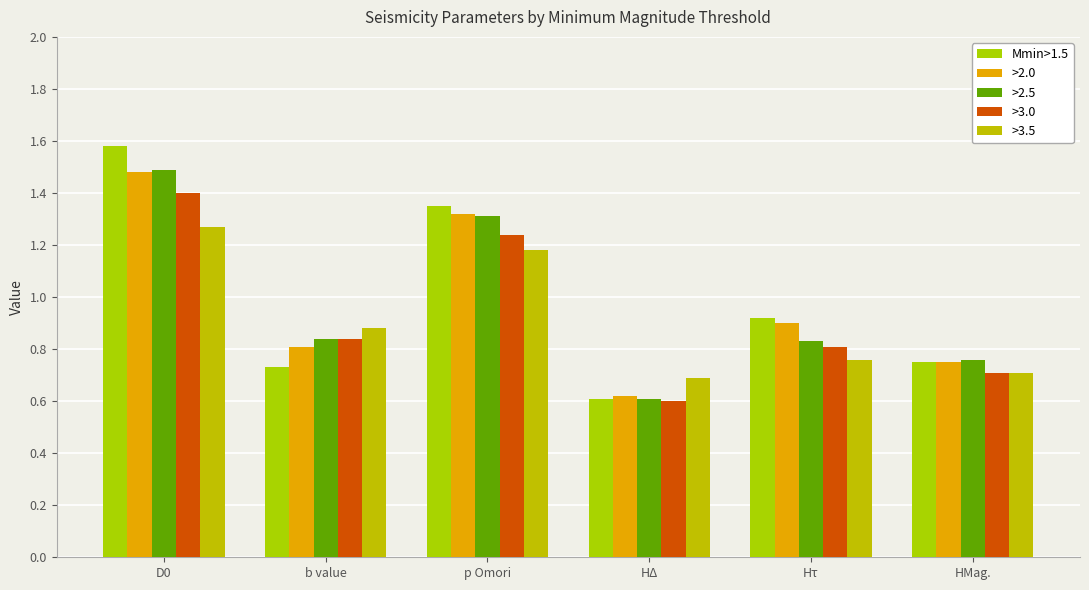

What value does the >2.0 series have at b value?

0.8